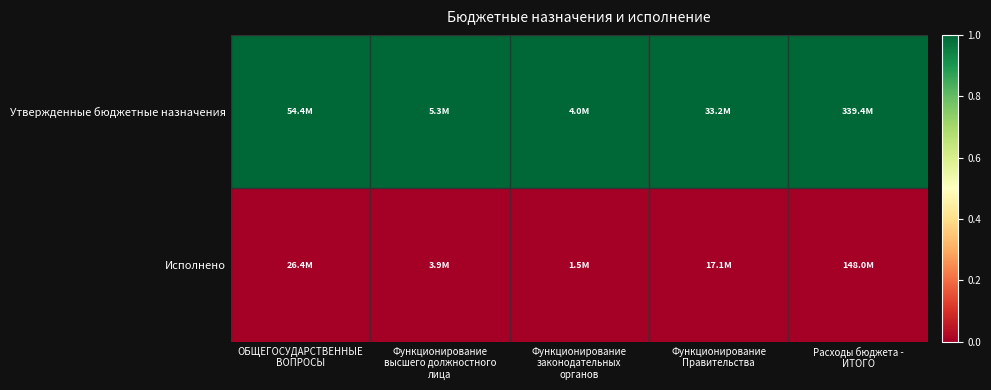

Which series has the largest range (max minus min)?

Утвержденные бюджетные назначения